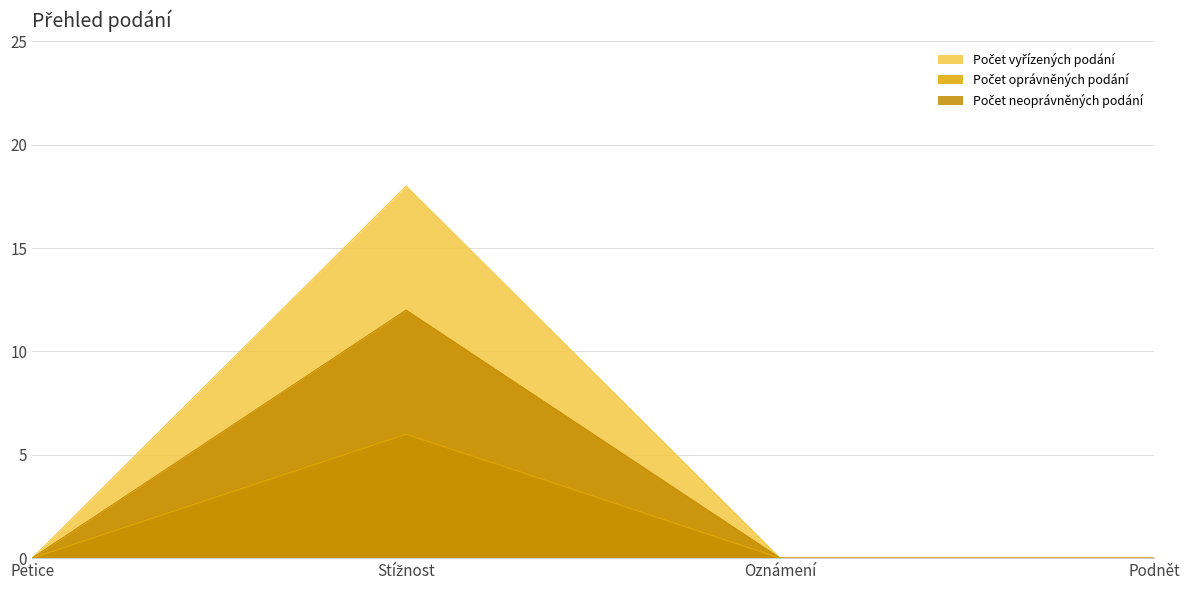

Is it true that Počet vyřízených podání equals 12 at Podnět?

False